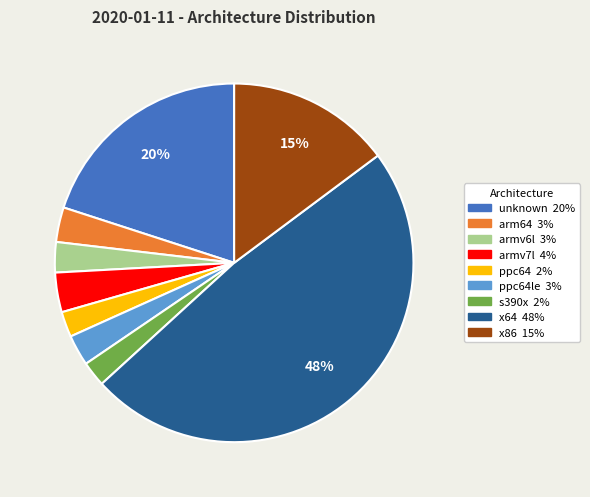

To the nearest percent, what is the average slice percentage?

11%